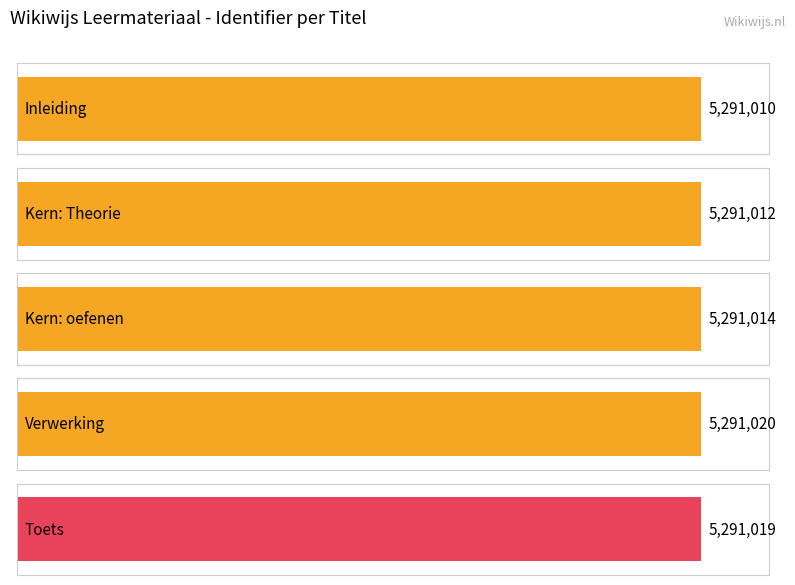

What is the greatest value displayed?

5291020